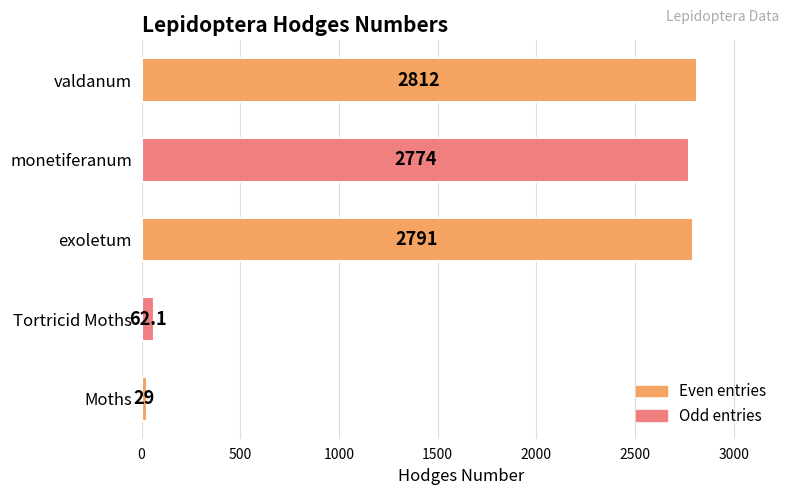

Approximately how many times larger is the value at exoletum compared to monetiferanum?

1.0